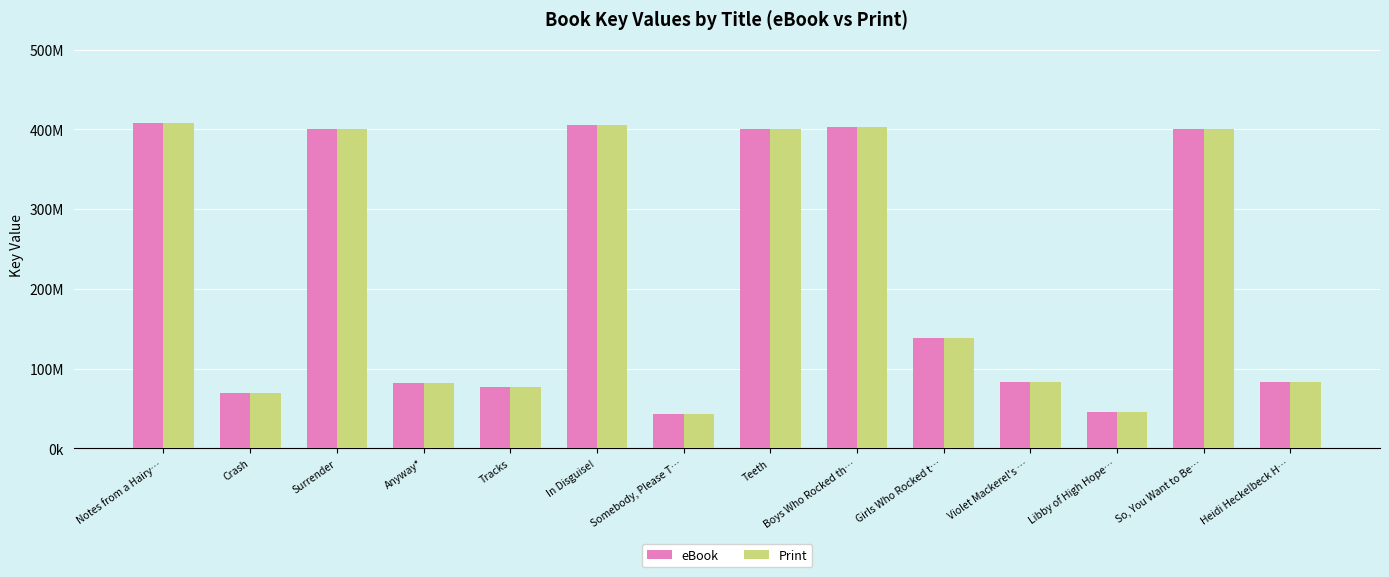

Are the bars horizontal?

No